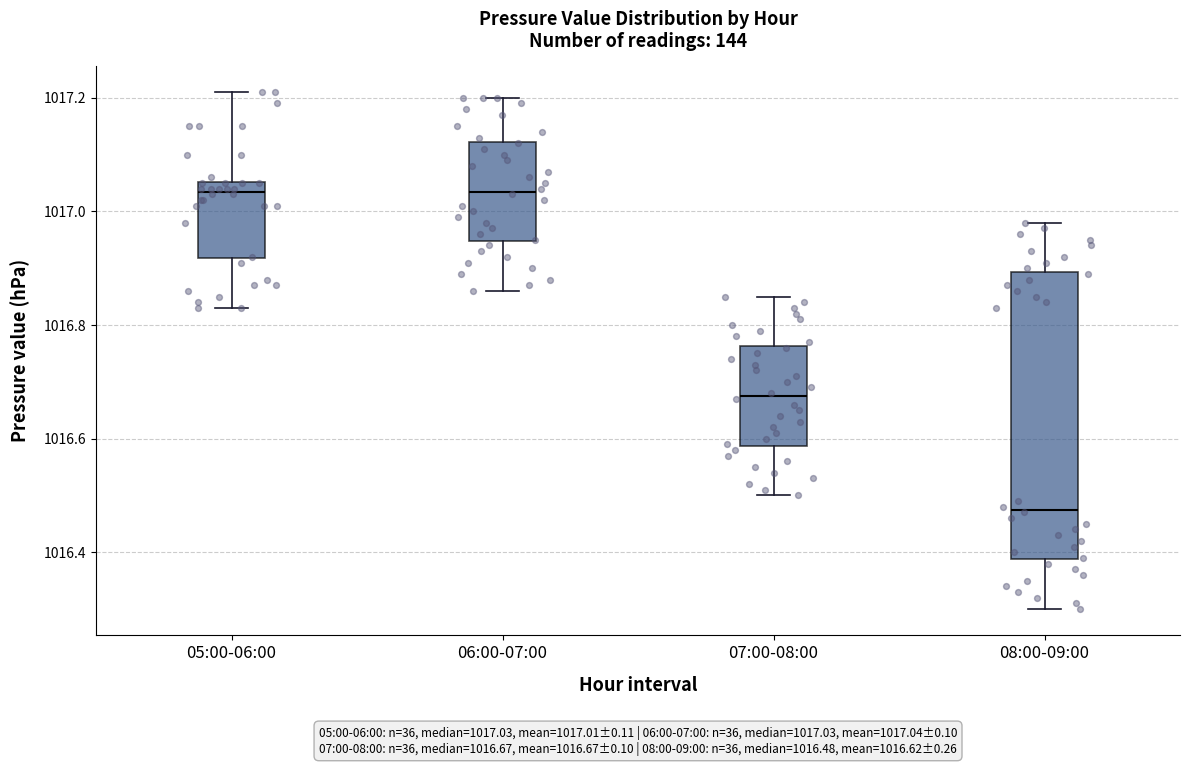

Comparing the boxes themselves (not the whiskers), which one is the tallest?

08:00-09:00